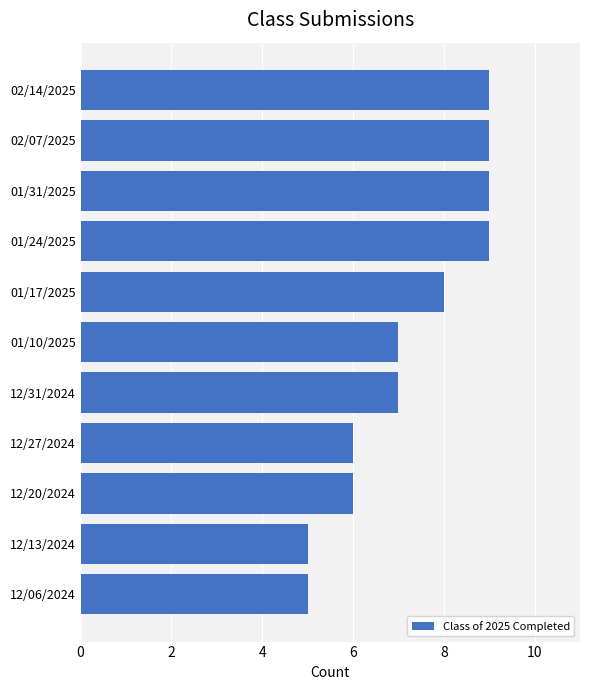

What is the difference between the second highest and second lowest values?

4